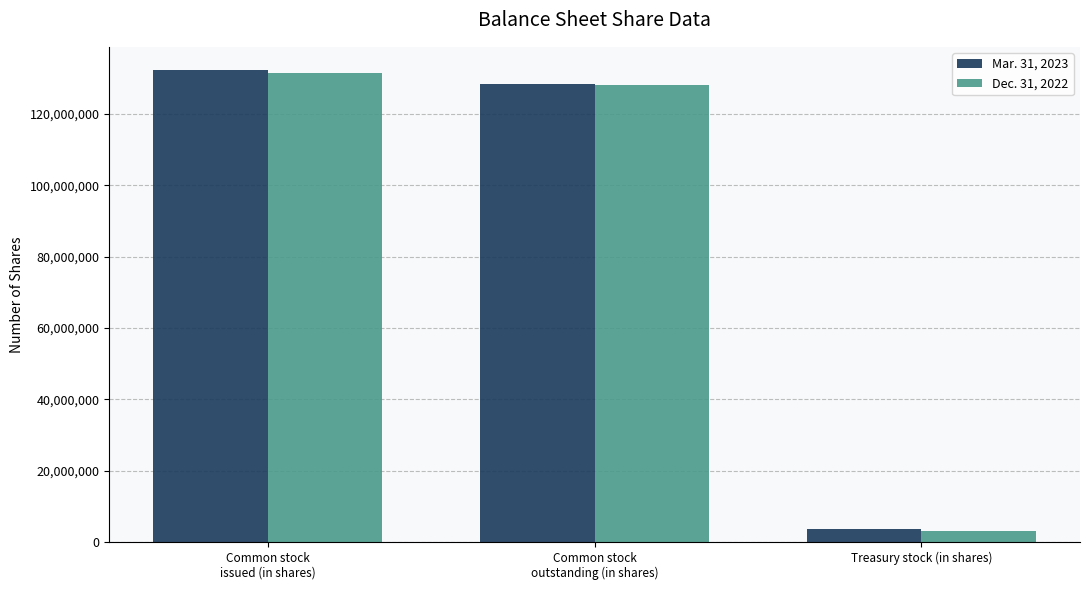

Which label corresponds to the largest value in the chart?

Common stock
issued (in shares)